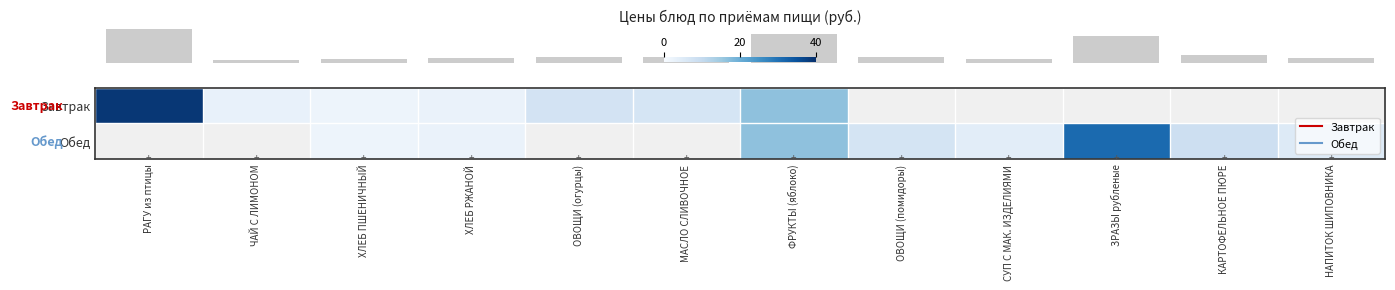

How many data points does each series have?

12